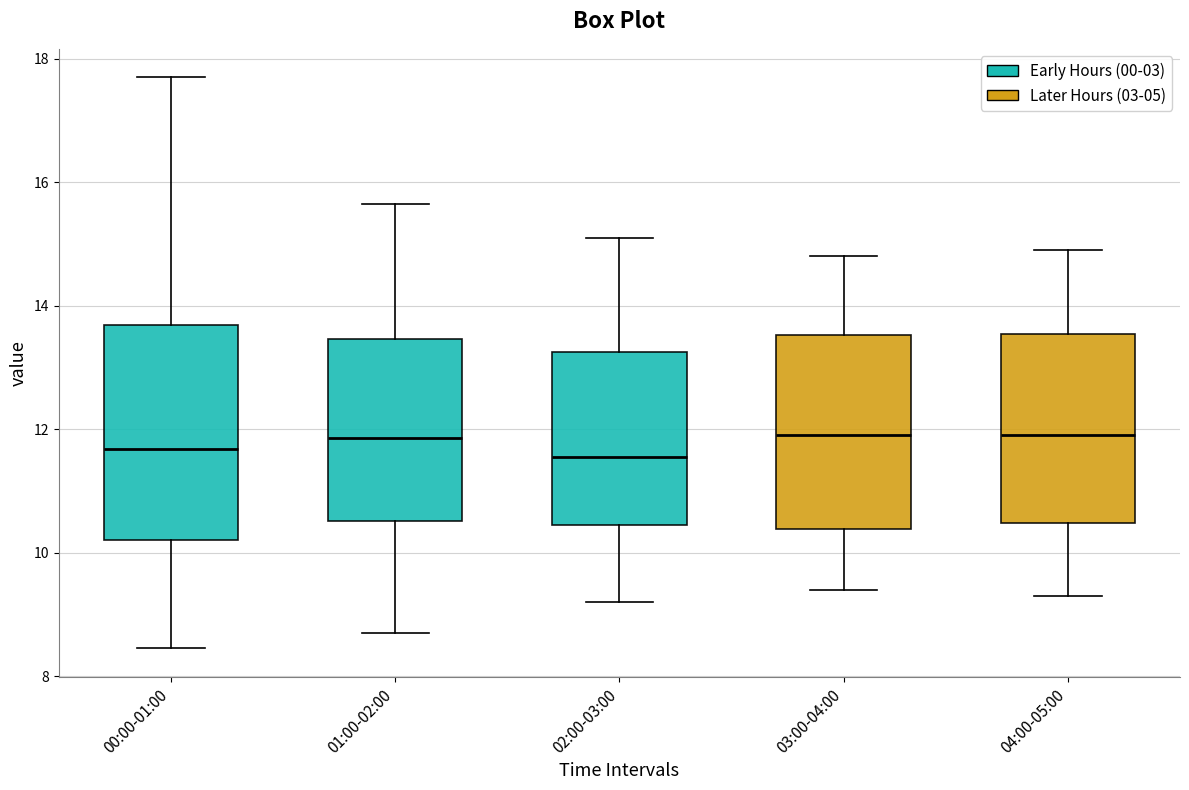

Reading left to right, read every box against the y-axis: the position of its median line, the range the box covers, and the ends of its whiskers. The values are not printed on the chart, so give them approximately, as read against the axis.

00:00-01:00: median 11.6, box 10.2 to 13.6, whiskers 8.4 to 17.8
01:00-02:00: median 11.8, box 10.6 to 13.4, whiskers 8.8 to 15.6
02:00-03:00: median 11.6, box 10.4 to 13.2, whiskers 9.2 to 15.2
03:00-04:00: median 12.0, box 10.4 to 13.6, whiskers 9.4 to 14.8
04:00-05:00: median 12.0, box 10.4 to 13.6, whiskers 9.4 to 15.0